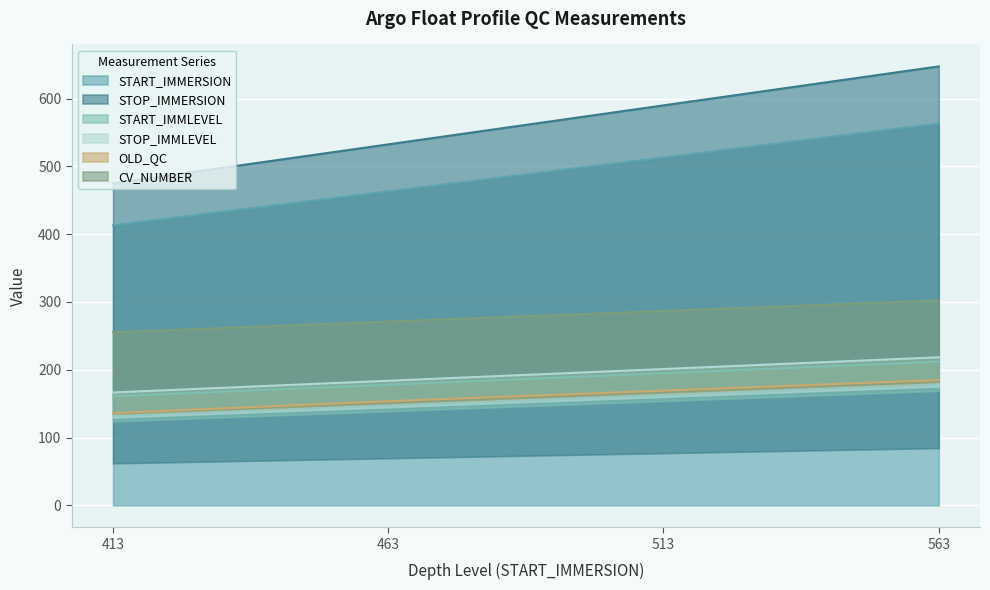

Which category has the lowest value in the START_IMMERSION series?

413